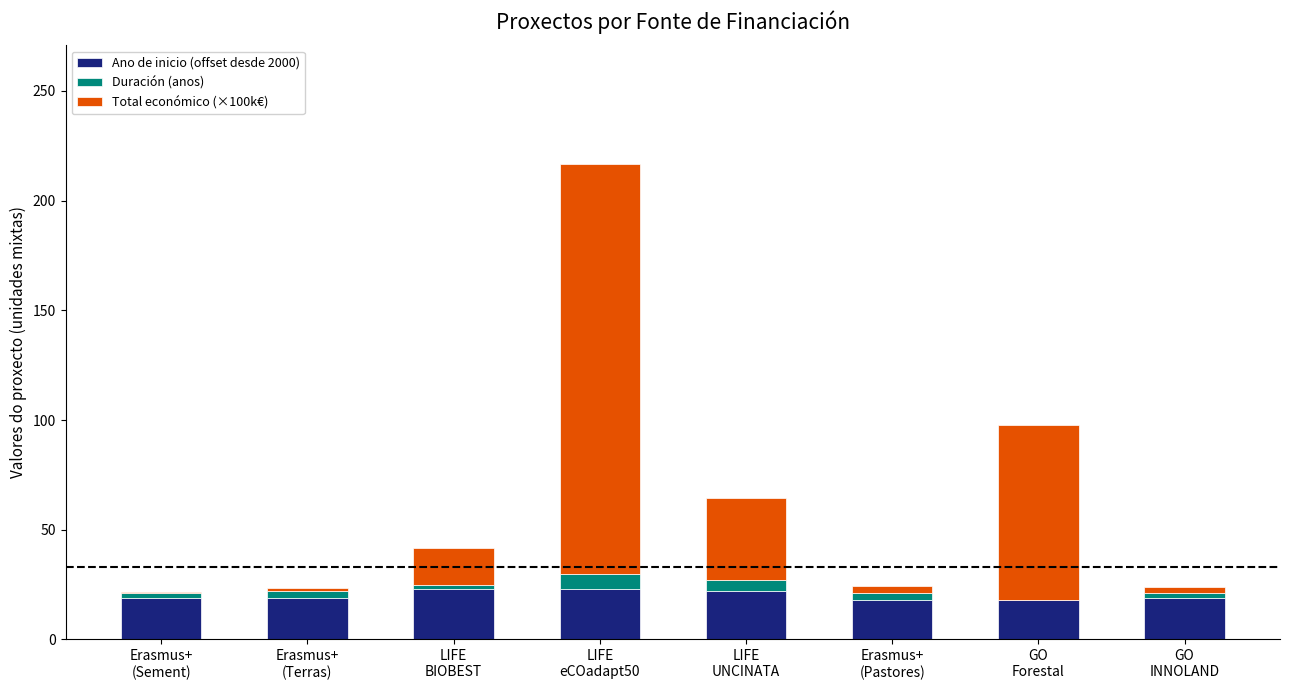

What is the sum of all Ano de inicio (offset desde 2000) values?

161.0